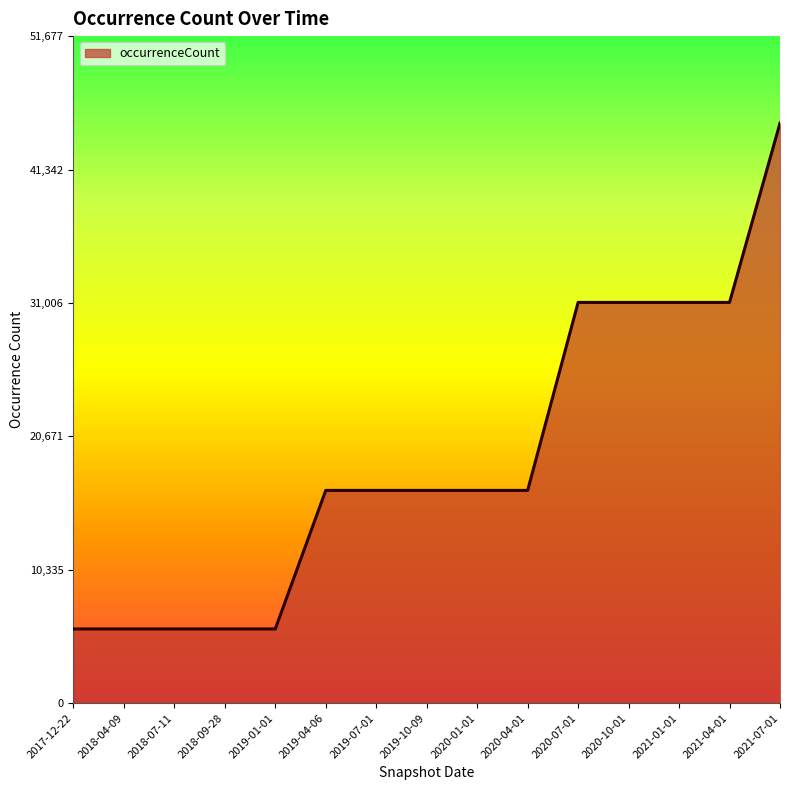

What is the greatest value displayed?

44937